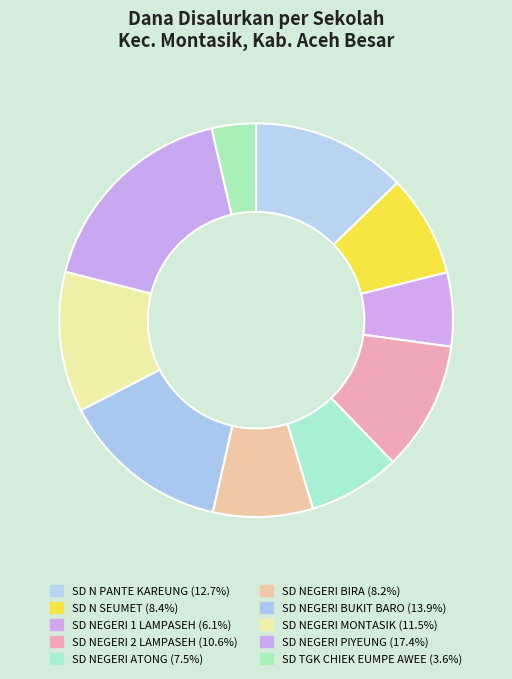

Is it true that SD NEGERI 2 LAMPASEH is 1% of the pie?

False